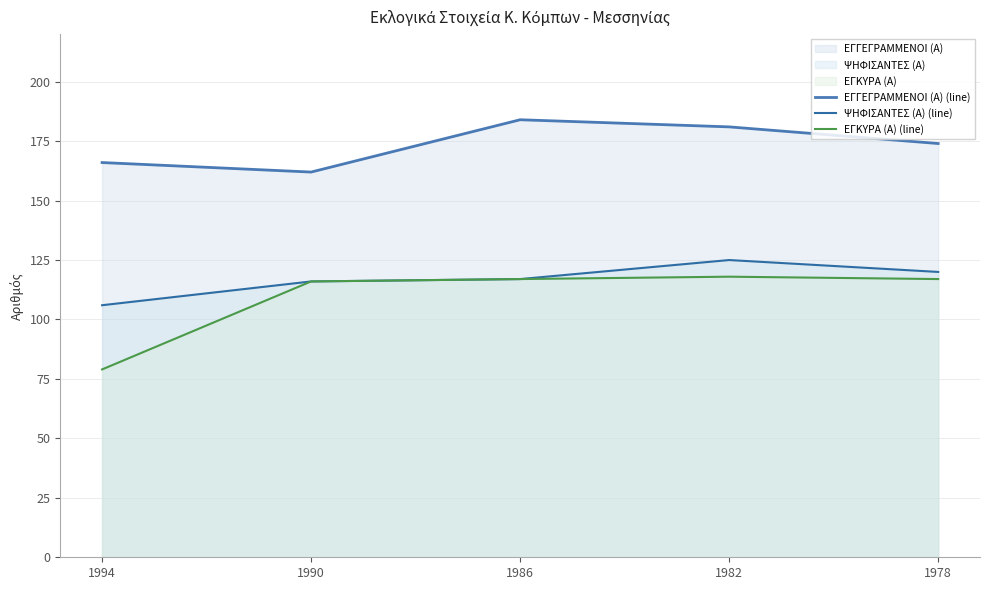

What is the sum of all ΕΓΓΕΓΡΑΜΜΕΝΟΙ (Α) (line) values?

867